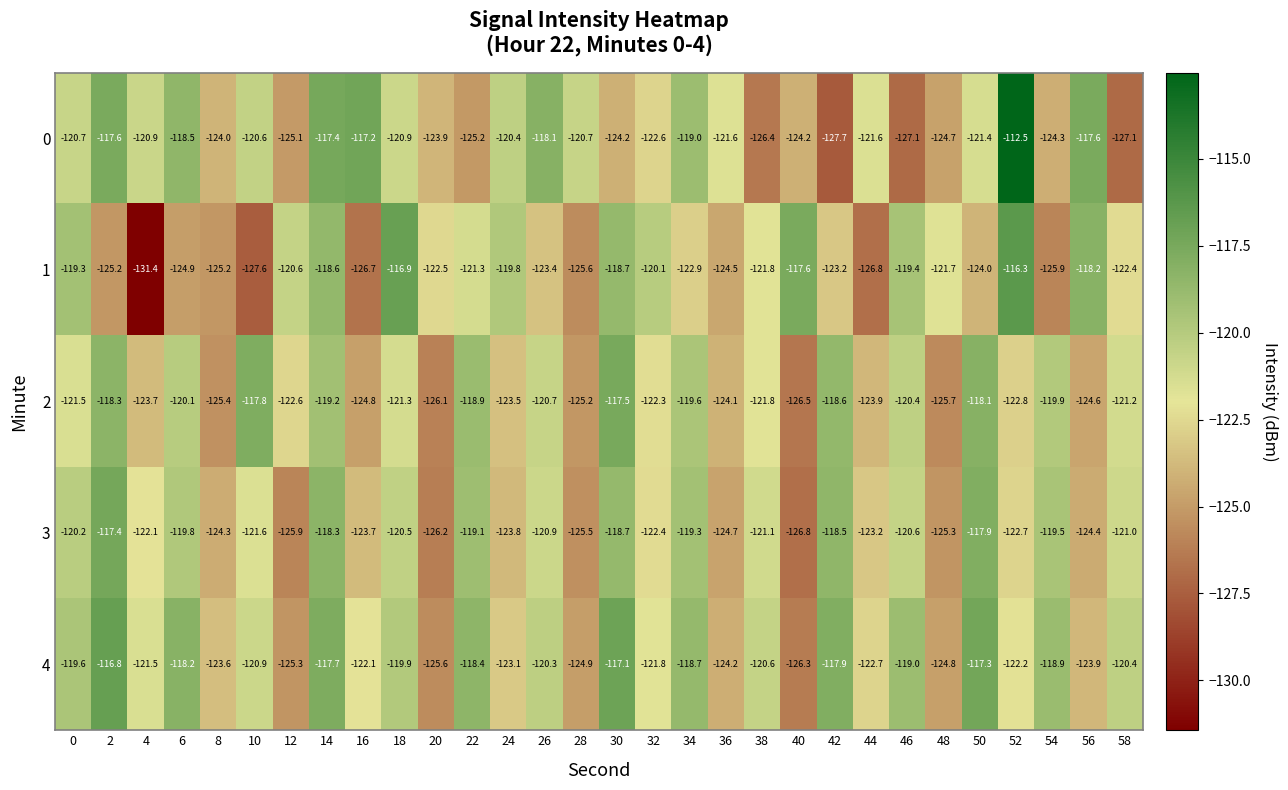

List the series in order of their peak value, lowest first.

2, 3, 4, 1, 0